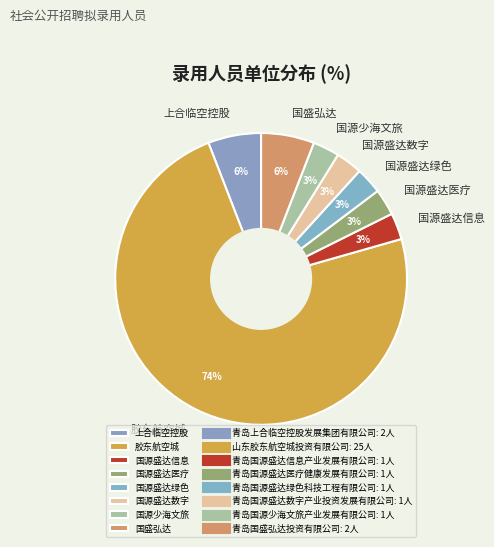

How many segments does this pie chart have?

8